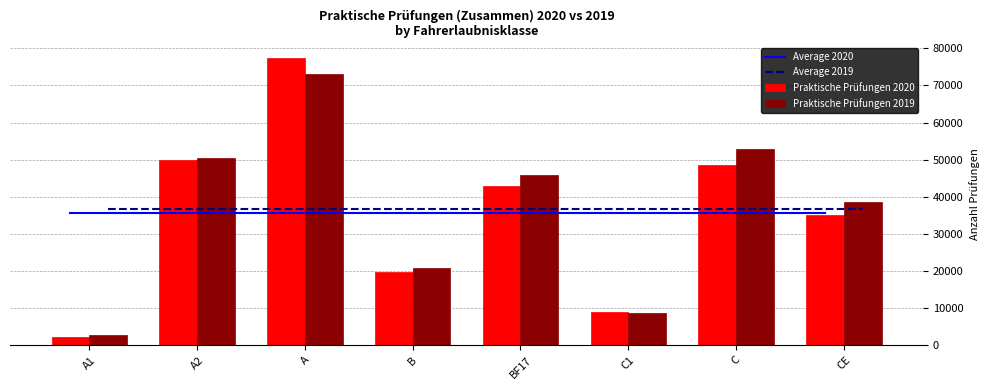

What is the label of the 4th bar from the left?

B